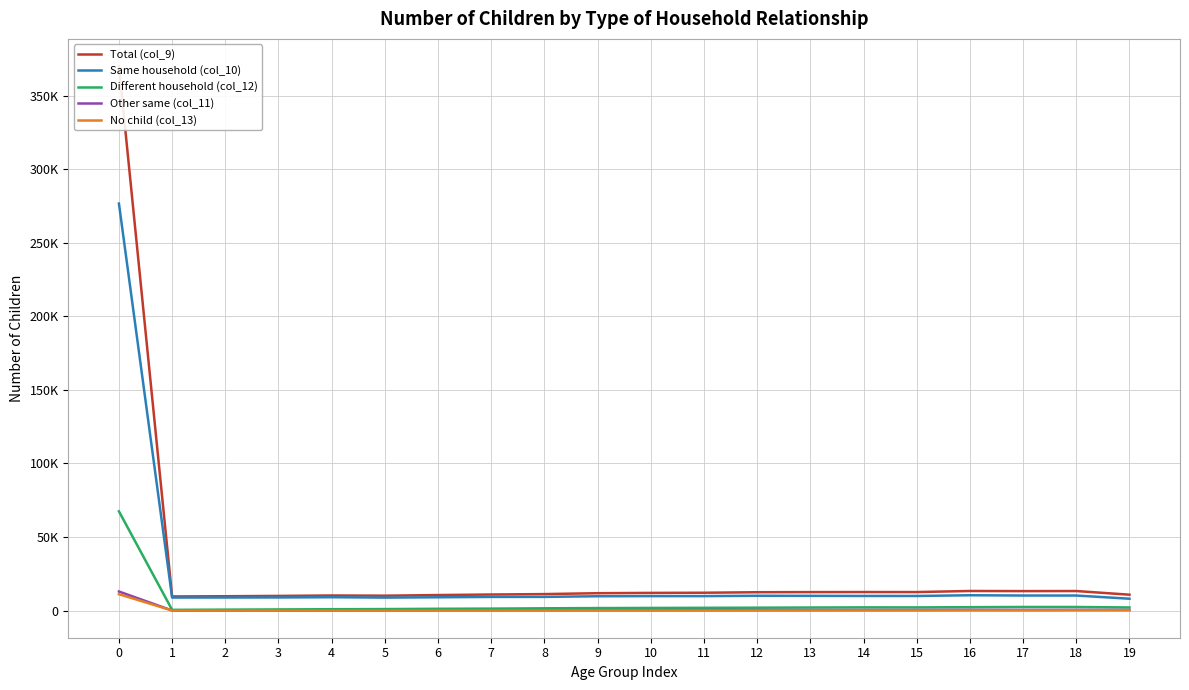

What is the total value across all series at 3?

19681